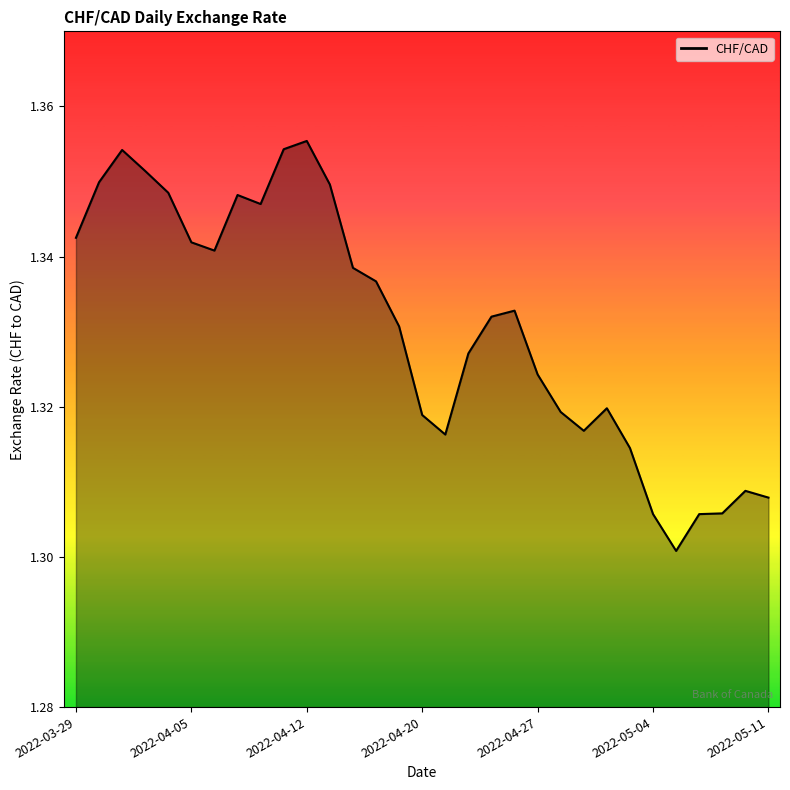

Reading right to left, what are all the values shown in this chart?

2022-05-11=1.3	2022-05-10=1.3	2022-05-09=1.3	2022-05-06=1.3	2022-05-05=1.3	2022-05-04=1.3	2022-05-03=1.3	2022-05-02=1.3	2022-04-29=1.3	2022-04-28=1.3	2022-04-27=1.3	2022-04-26=1.3	2022-04-25=1.3	2022-04-22=1.3	2022-04-21=1.3	2022-04-20=1.3	2022-04-19=1.3	2022-04-18=1.3	2022-04-14=1.3	2022-04-13=1.3	2022-04-12=1.4	2022-04-11=1.4	2022-04-08=1.3	2022-04-07=1.3	2022-04-06=1.3	2022-04-05=1.3	2022-04-04=1.3	2022-04-01=1.4	2022-03-31=1.4	2022-03-30=1.3	2022-03-29=1.3